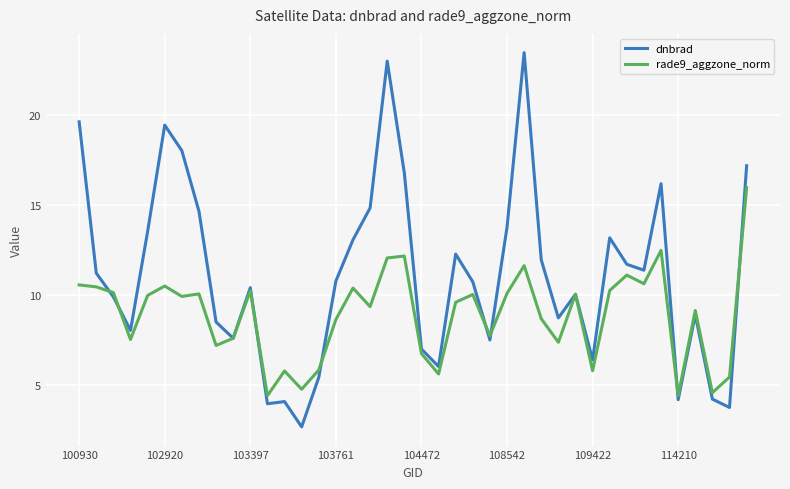

Which series has the largest total across all categories?

dnbrad